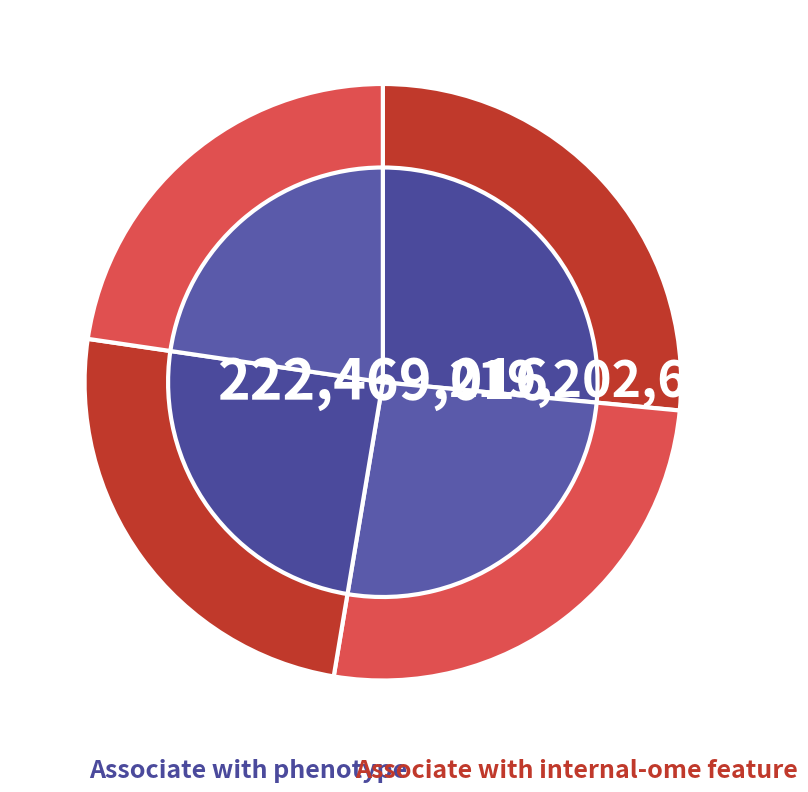

How many segments does this pie chart have?

4